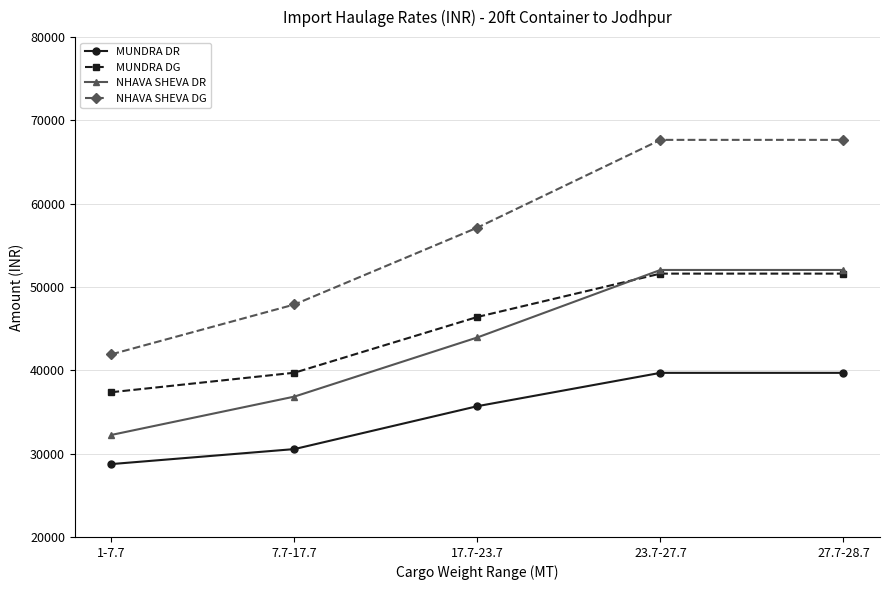

What position from the right is 17.7-23.7?

3